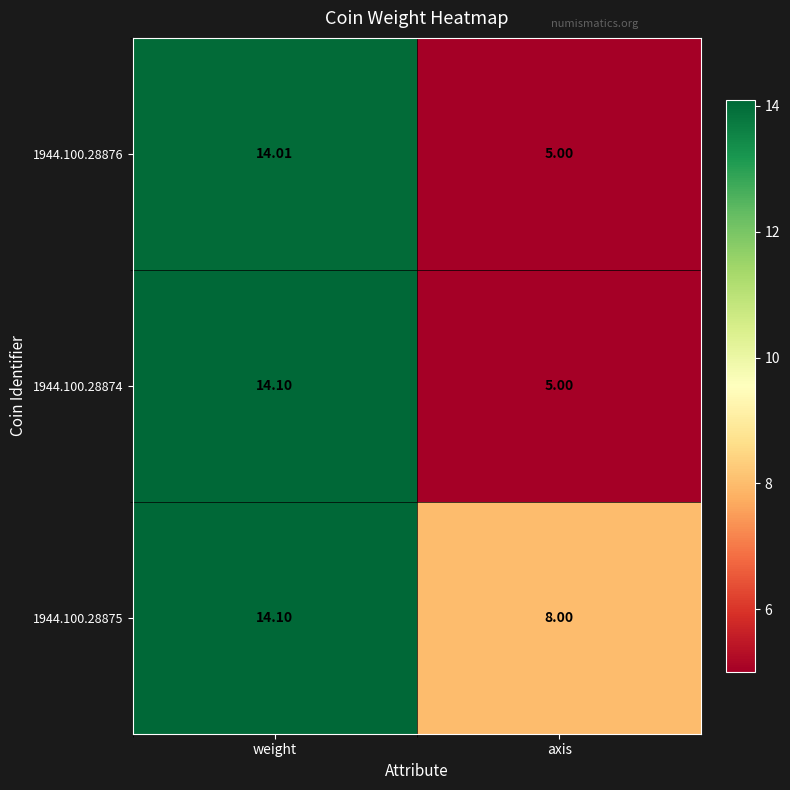

At which label does 1944.100.28874 first exceed 14?

weight